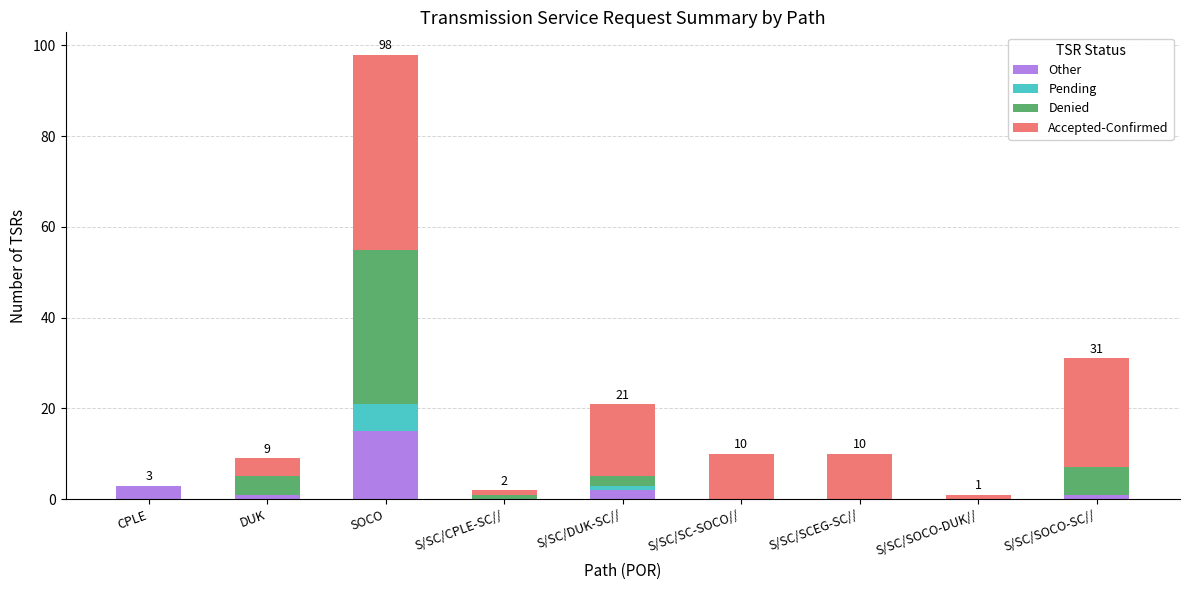

Are the bars horizontal?

No